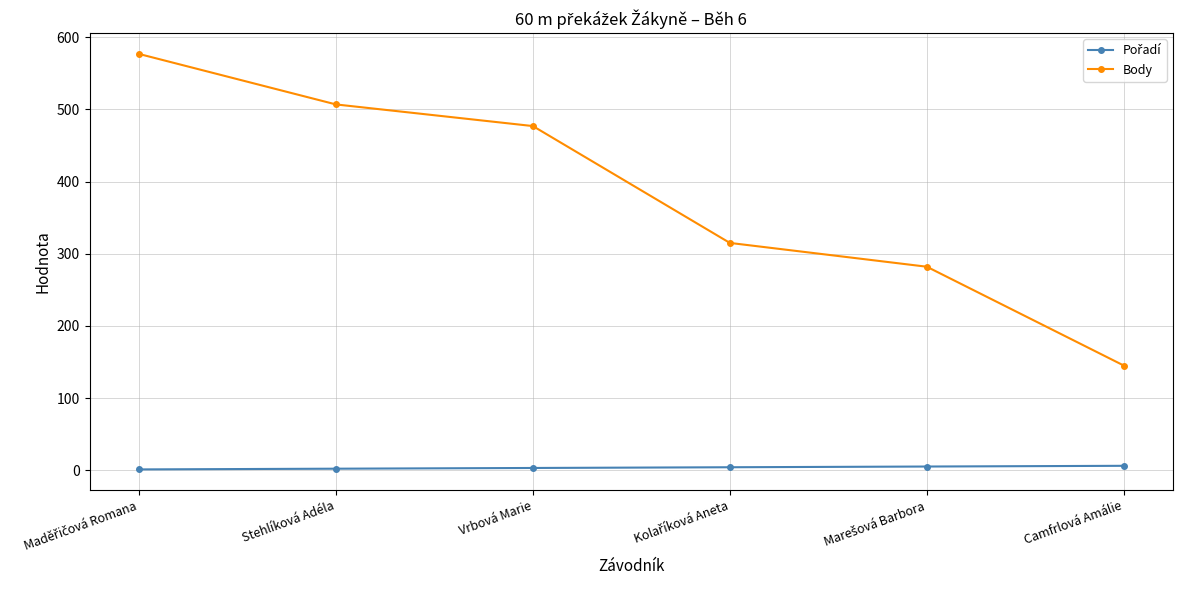

Is it true that Body equals 477 at Vrbová Marie?

True